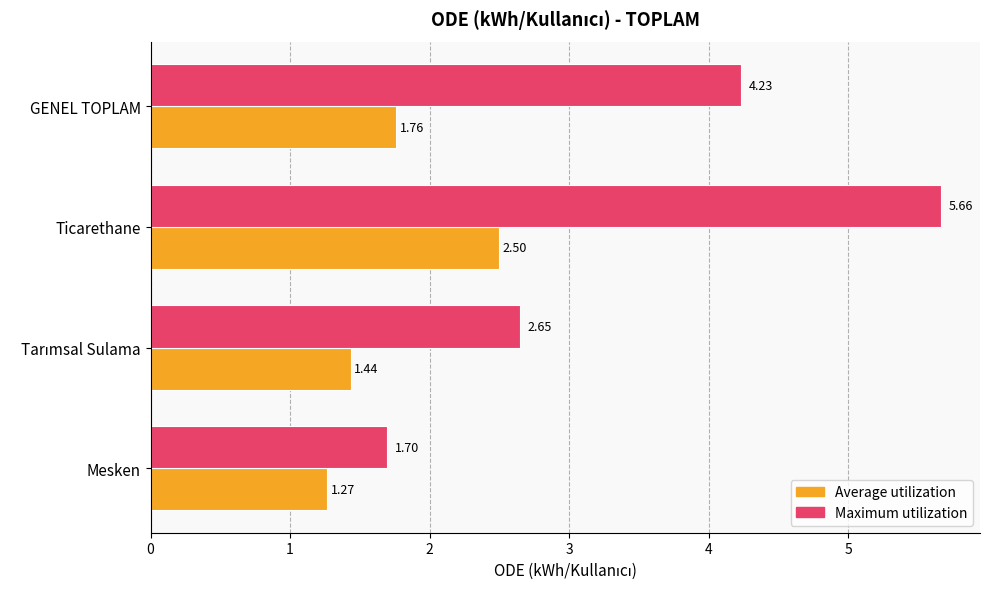

Which series has the largest range (max minus min)?

Maximum utilization